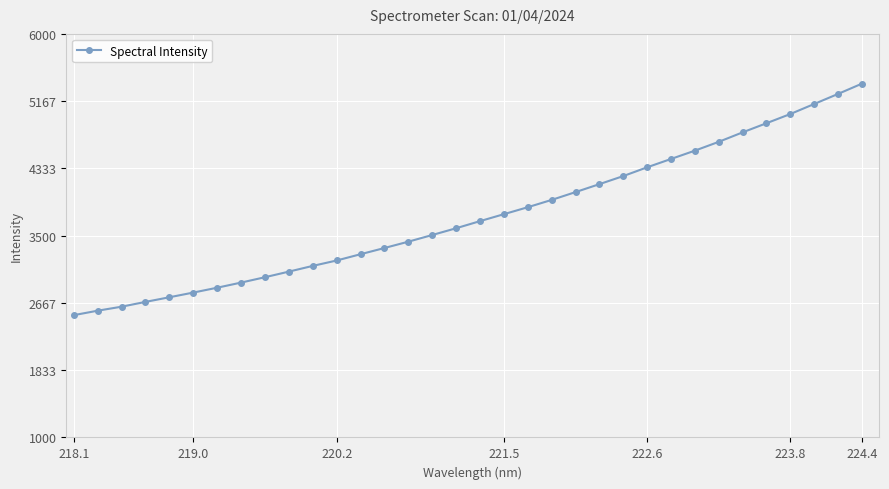

How many lines are shown in the chart?

1